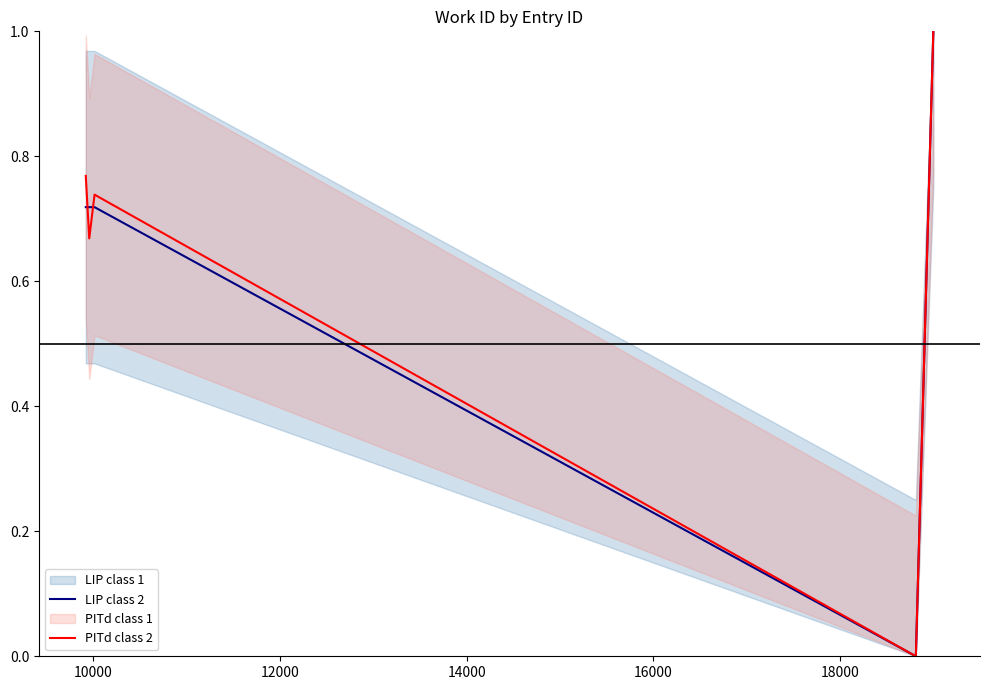

What is the average value of the LIP class 2 series?

0.6